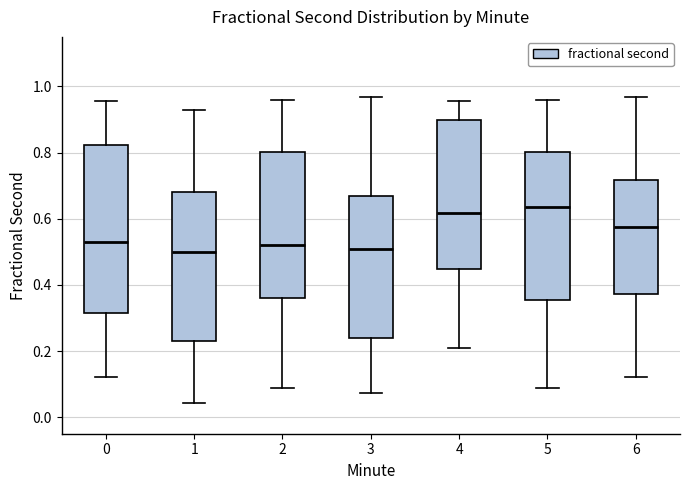

Where is the lower edge of the box at x = 5 on the y-axis? The values are not printed on the chart, so give them approximately, as read against the axis.

0.36